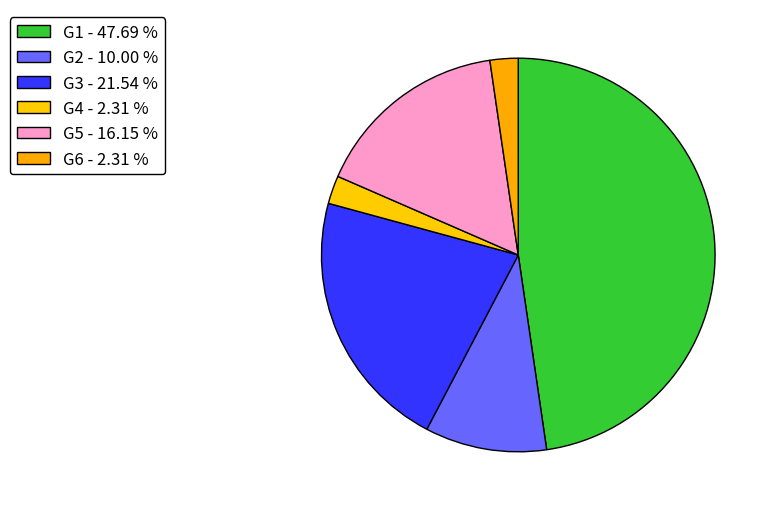

Is it true that G5 is 16% of the pie?

True